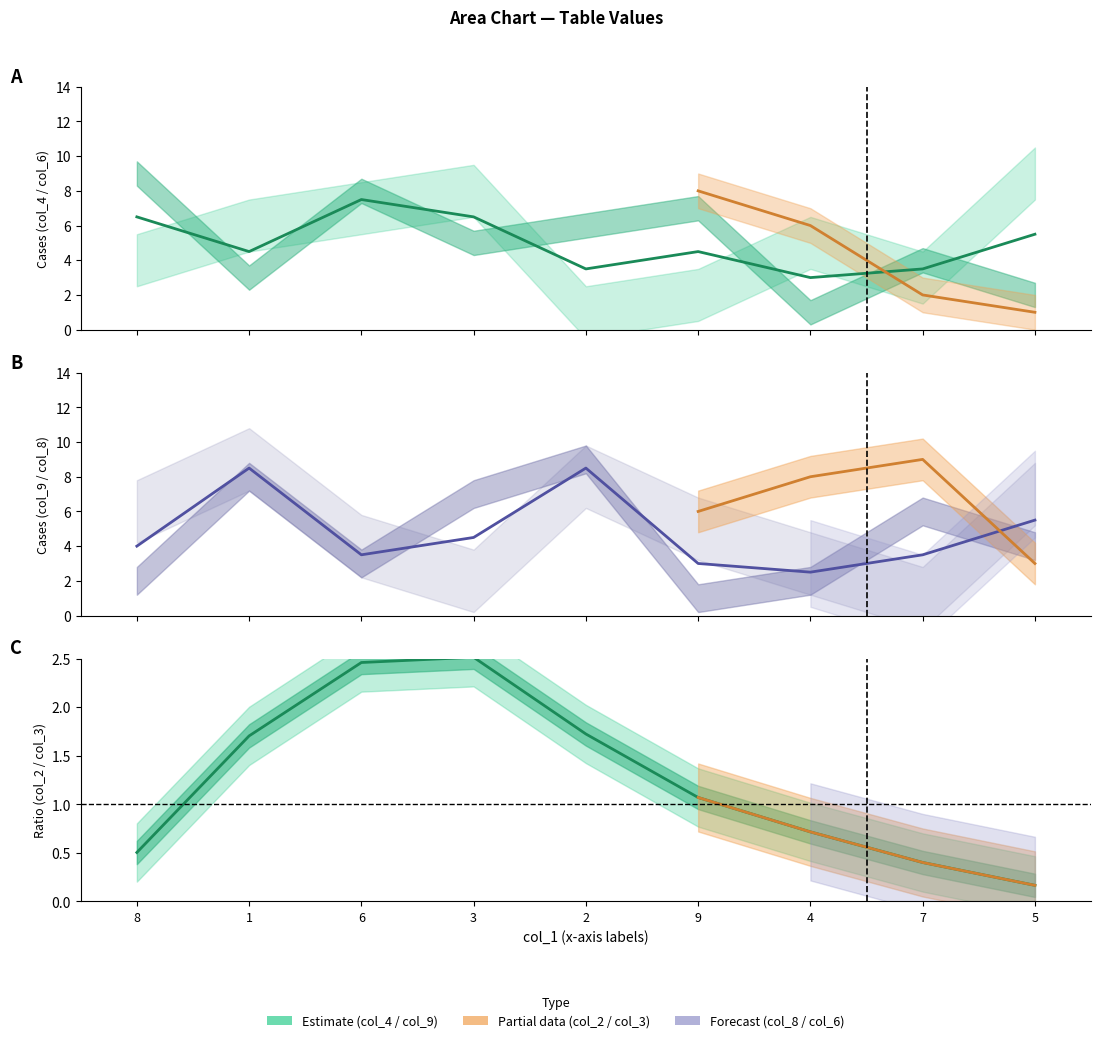

Rank the categories by col_2 value from lowest to highest.

5, 7, 8, 3, 1, 4, 2, 9, 6